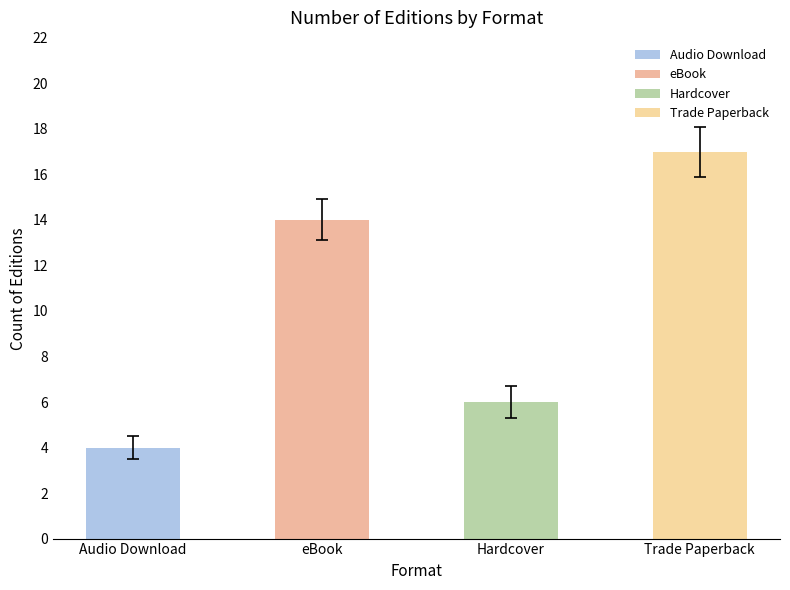

What is the difference between the second highest and minimum values?

10